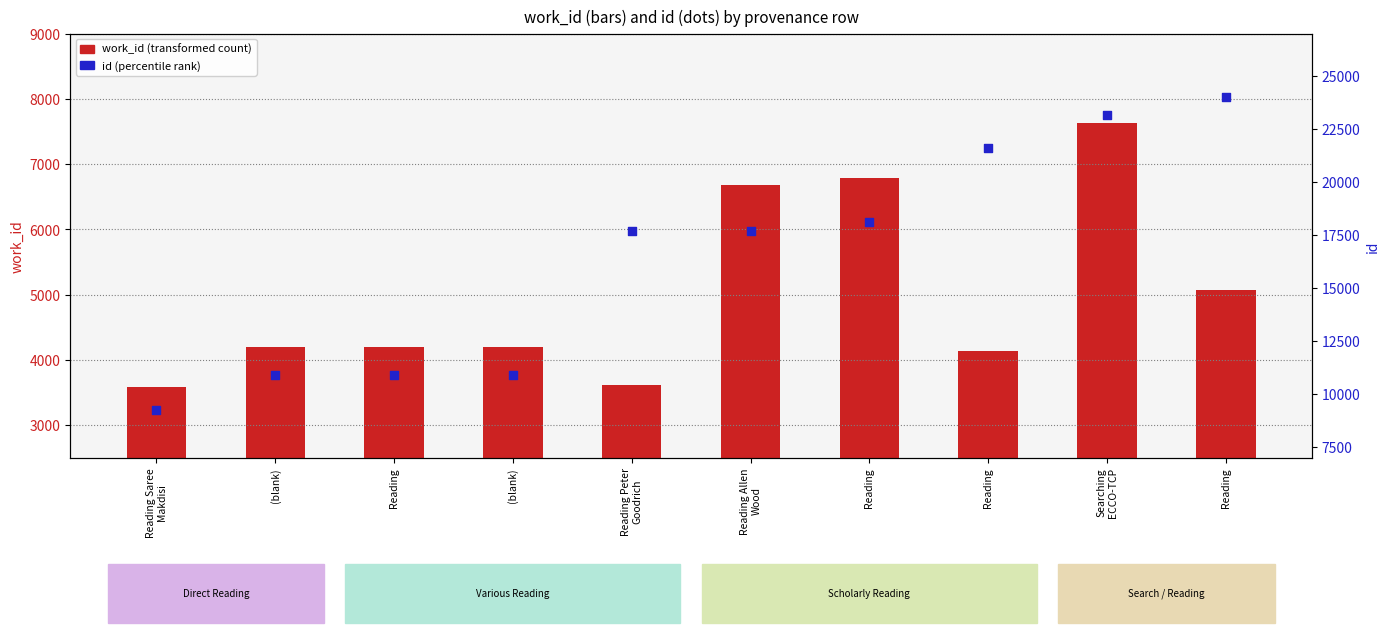

Which series has the widest spread of Y values?

id (percentile rank)